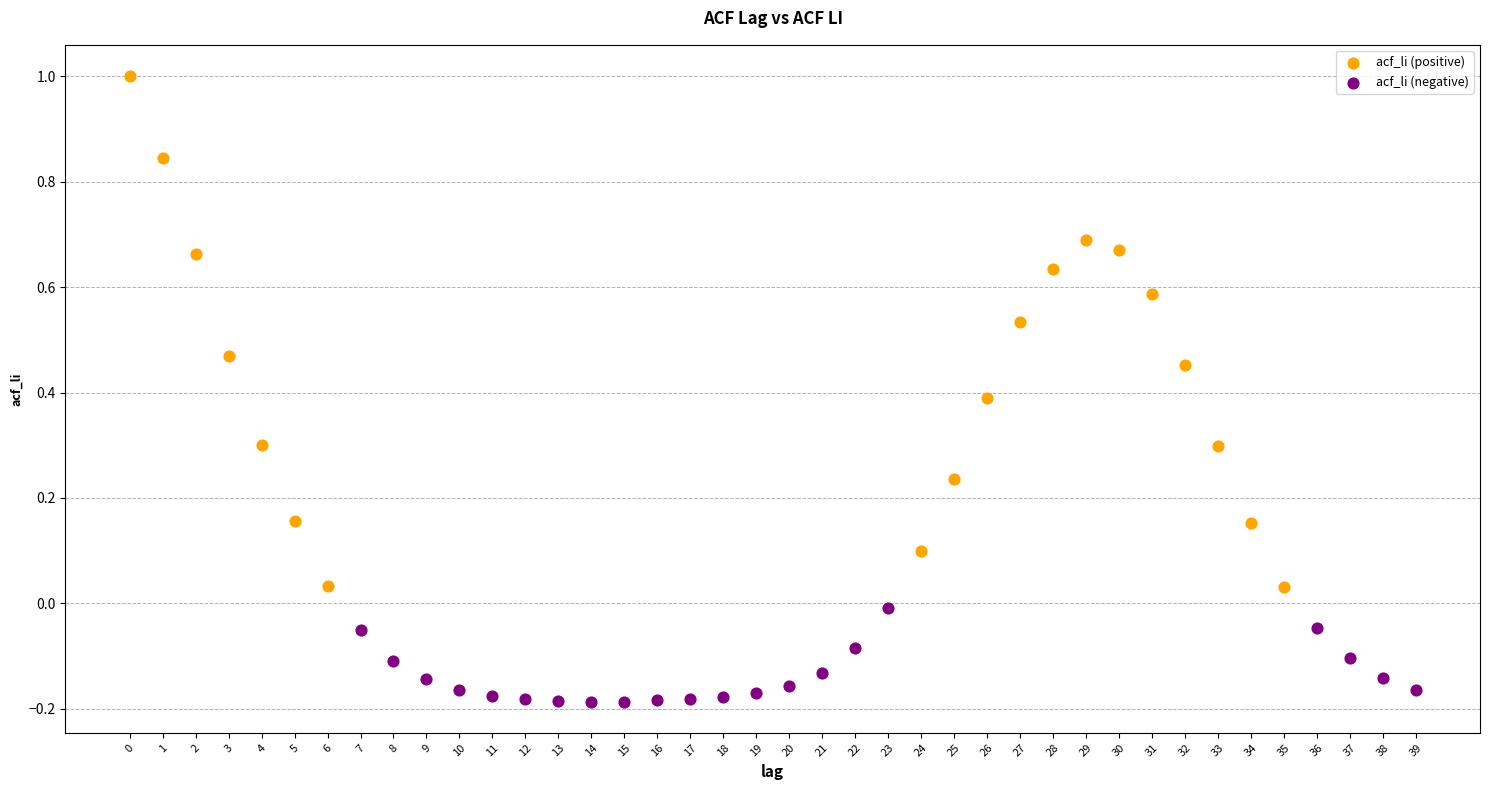

Which series contains the highest Y value?

acf_li (positive)